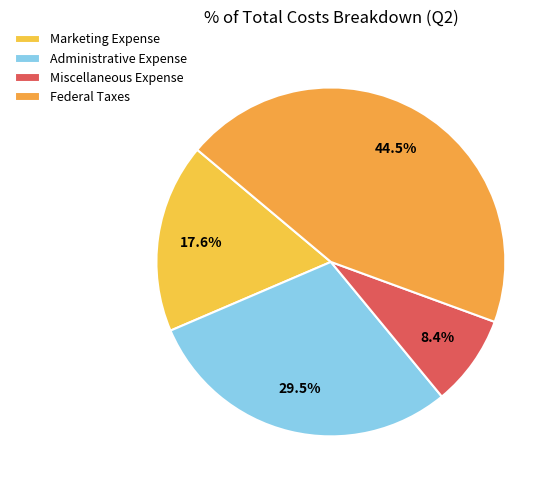

True or false: Federal Taxes accounts for 44% of the total.

True